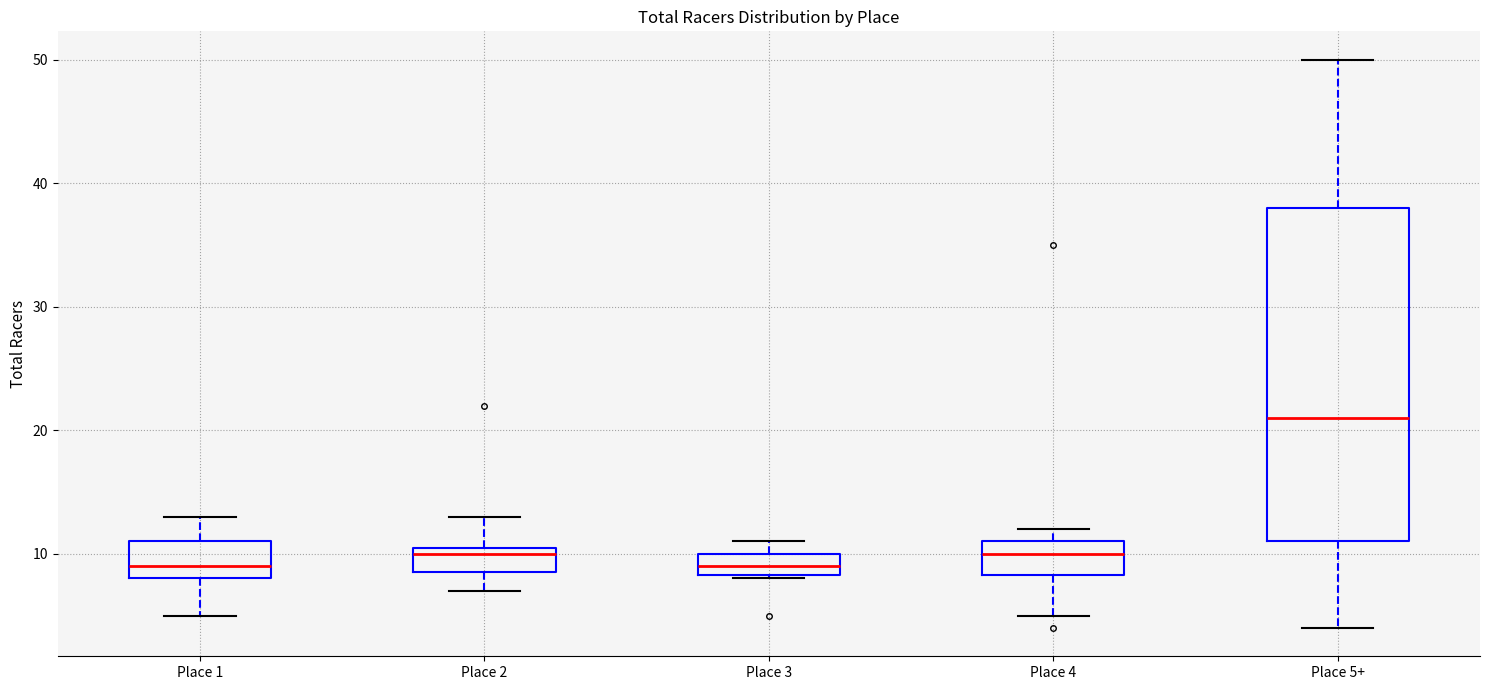

Which box is the tallest, from its lower edge to its upper edge?

Place 5+